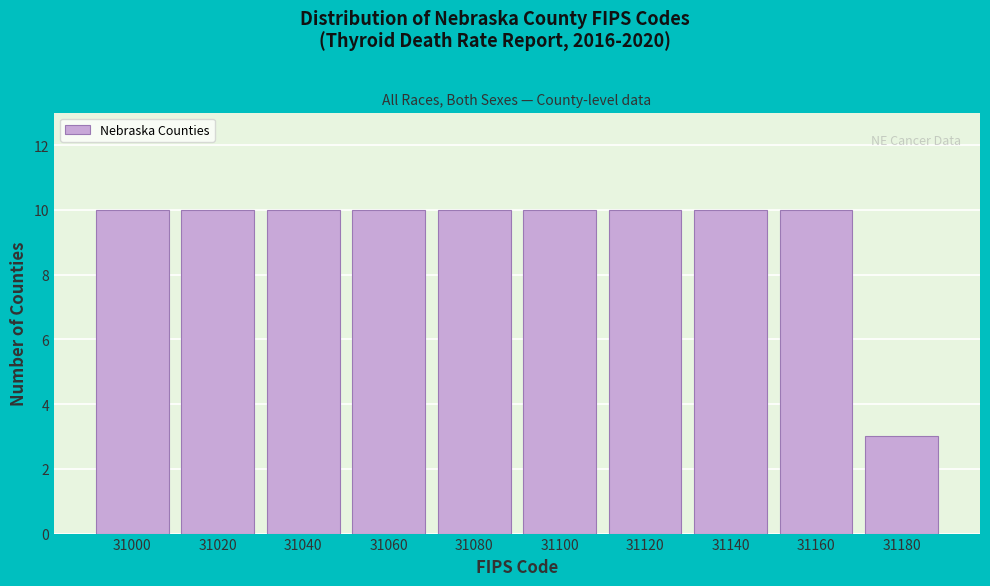

Reading left to right, what are all the values shown in this chart?

31000=10	31020=10	31040=10	31060=10	31080=10	31100=10	31120=10	31140=10	31160=10	31180=3